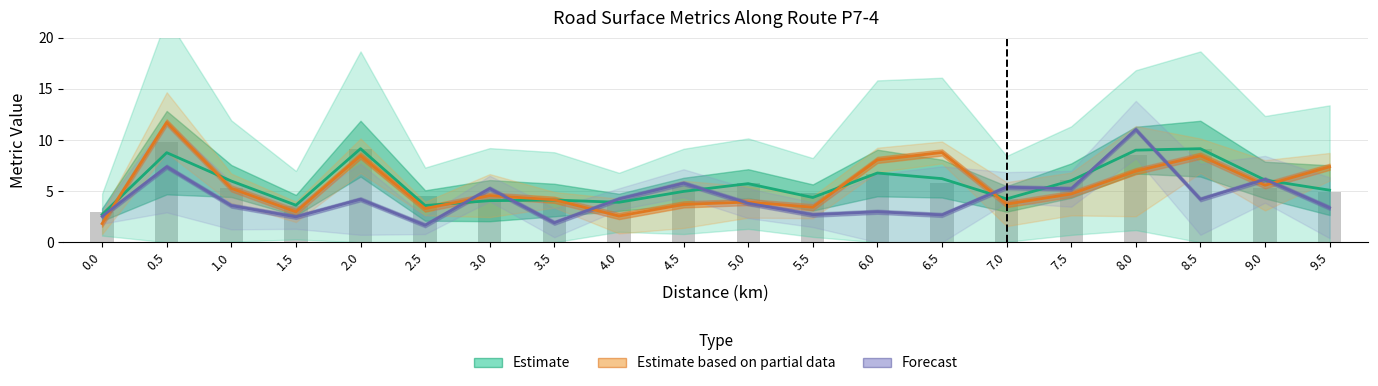

Count the number of categories in the chart.

20